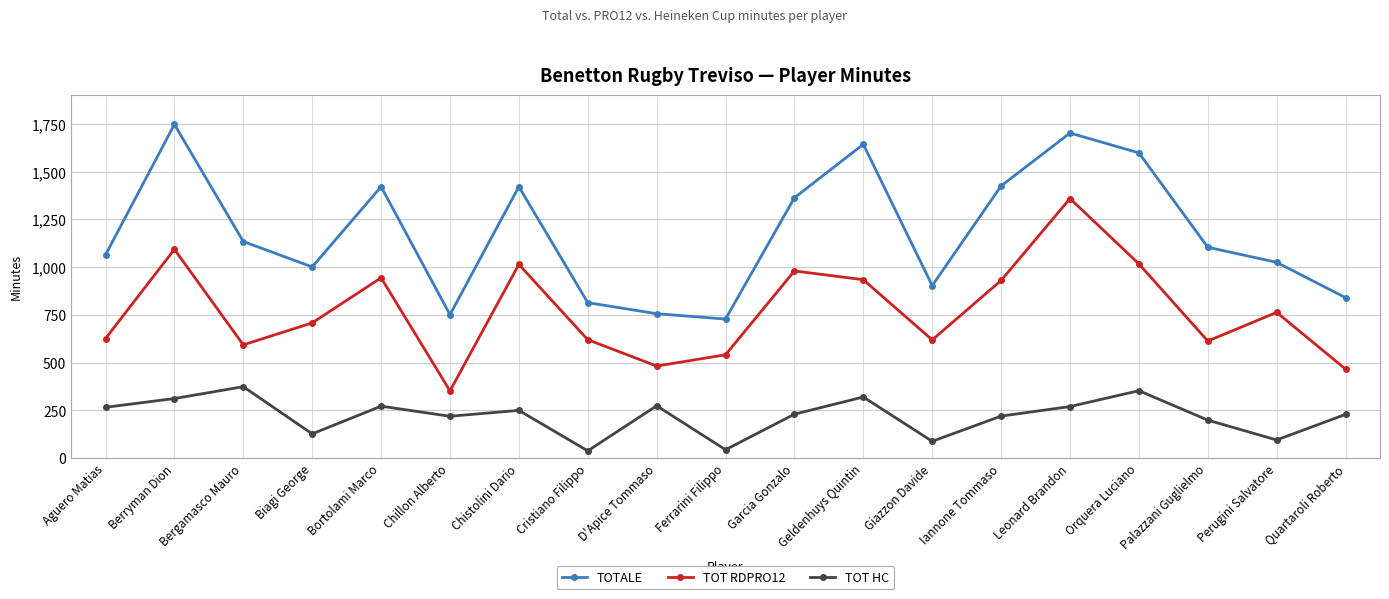

Is the value of TOTALE at Geldenhuys Quintin greater than the value of TOT RDPRO12 at Perugini Salvatore?

Yes